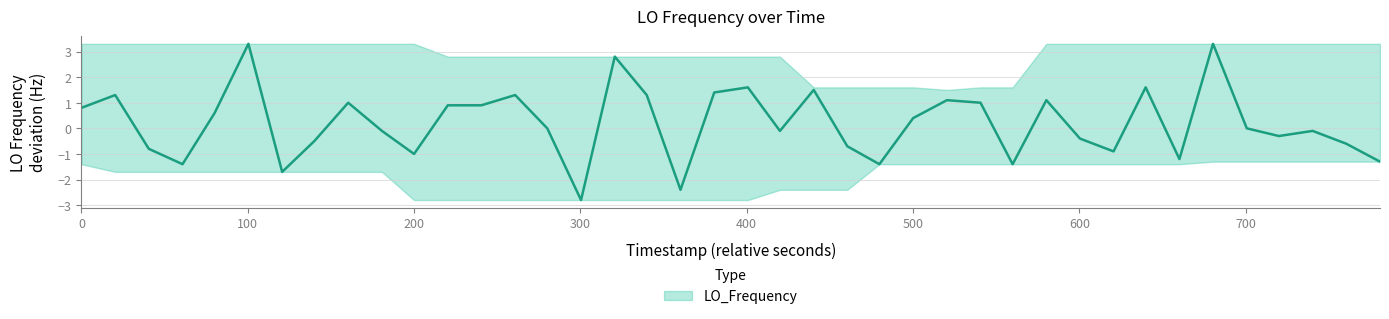

Does the chart display data point markers on the line(s)?

No